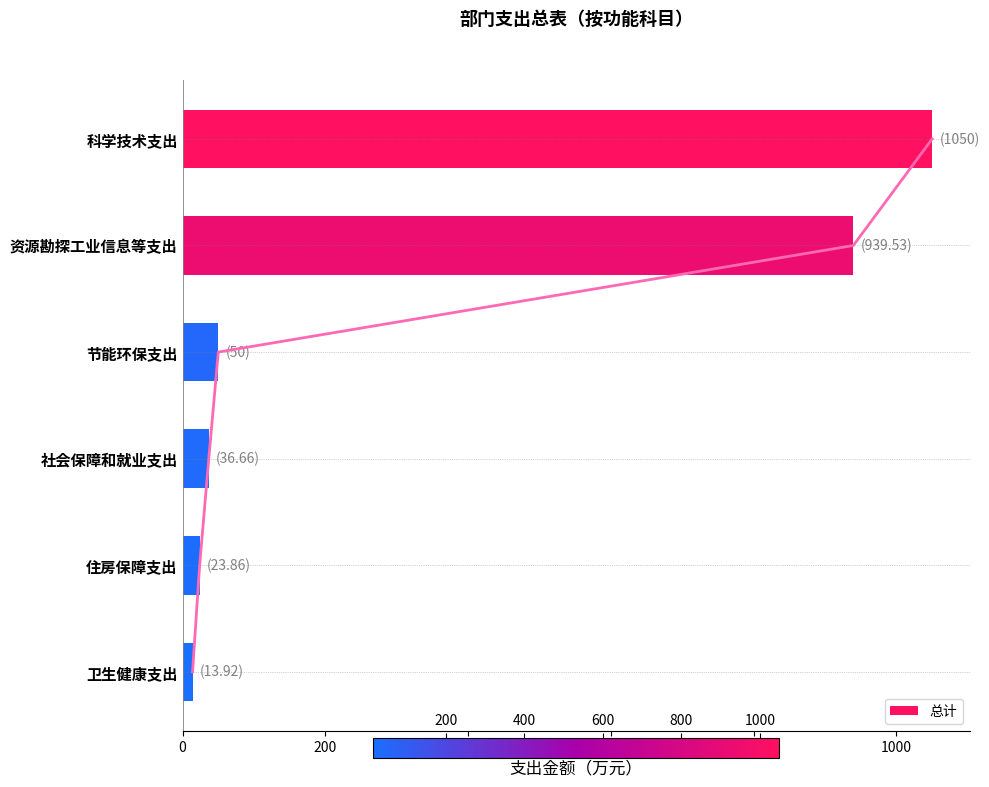

True or false: 总计 has a value of 1407.7 at 科学技术支出.

False